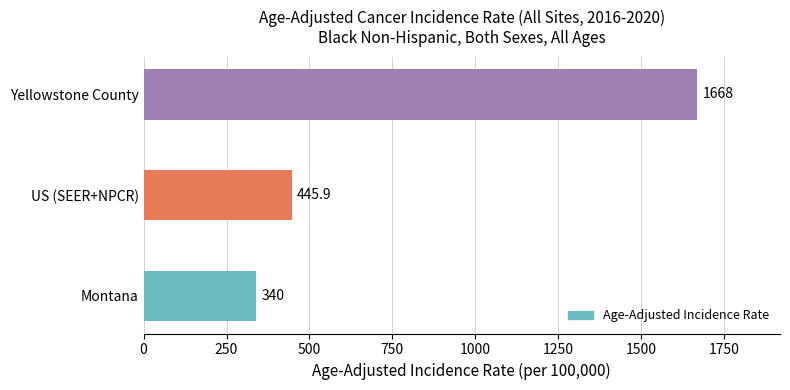

Reading bottom to top, transcribe all the data shown in this chart.

Montana=340.0	US (SEER+NPCR)=445.9	Yellowstone County=1668.0